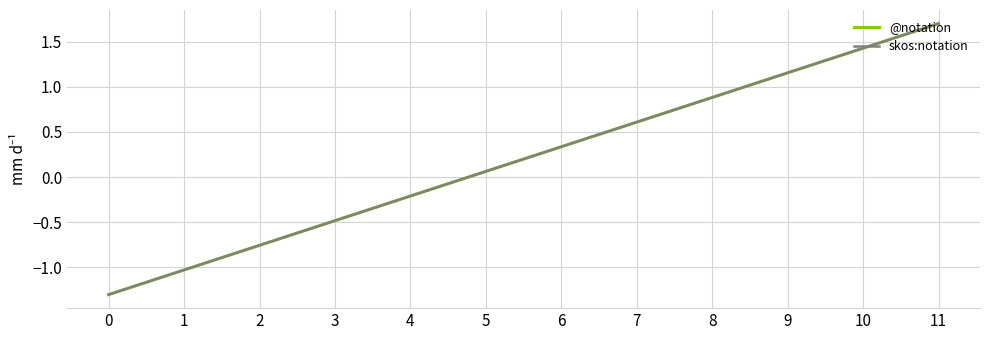

What is the approximate value of @notation at 9?

1.2